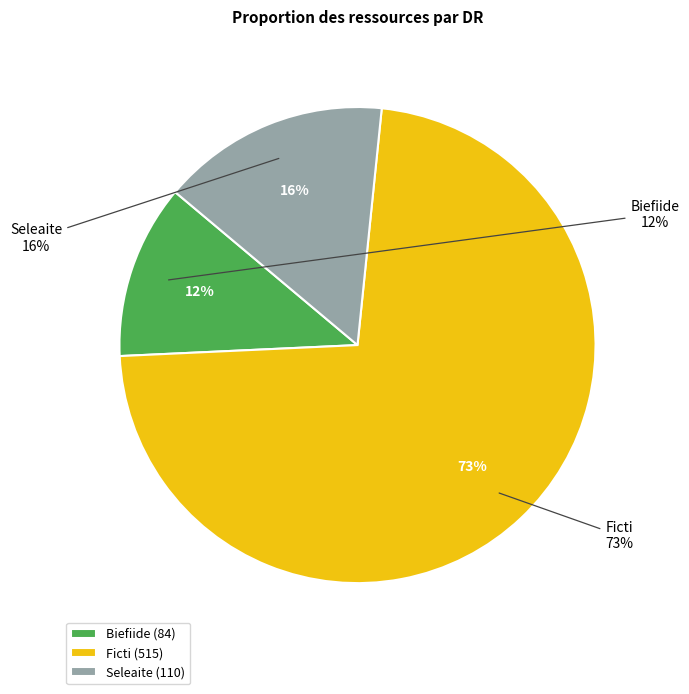

To the nearest percent, what is the difference between the largest and smallest slice percentages?

61%